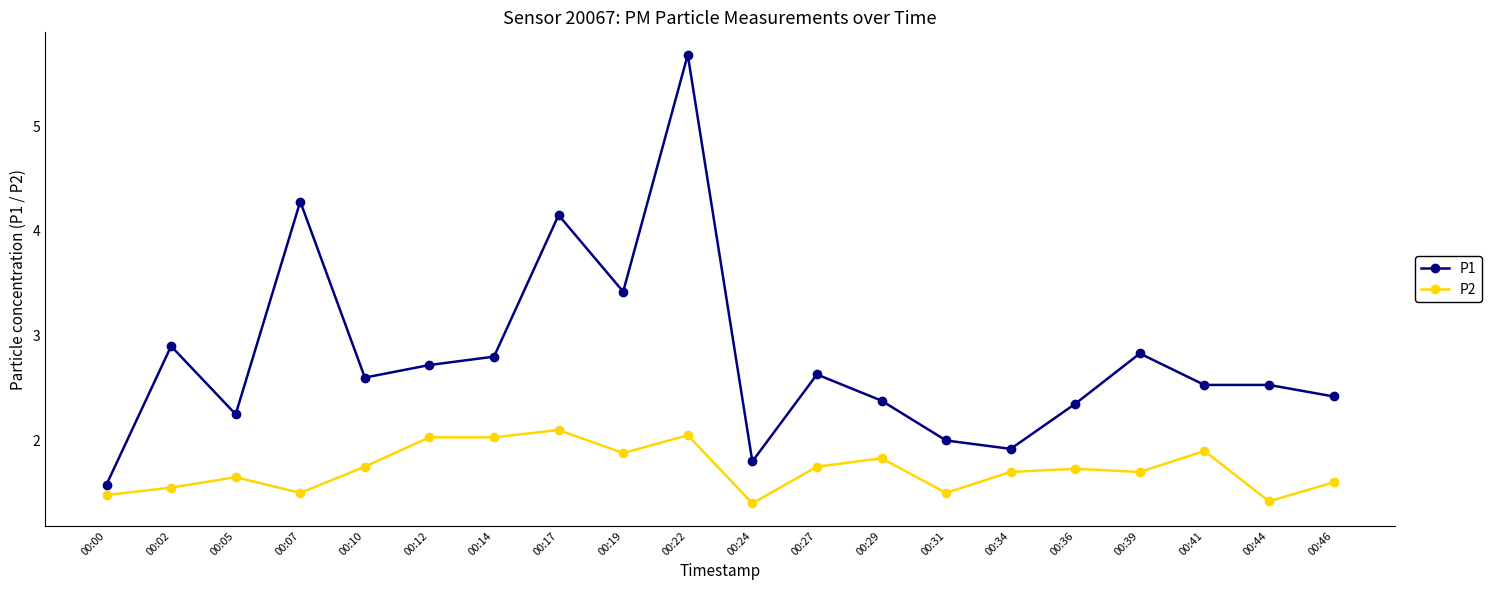

Which series changed the most between 00:17 and 00:34?

P1